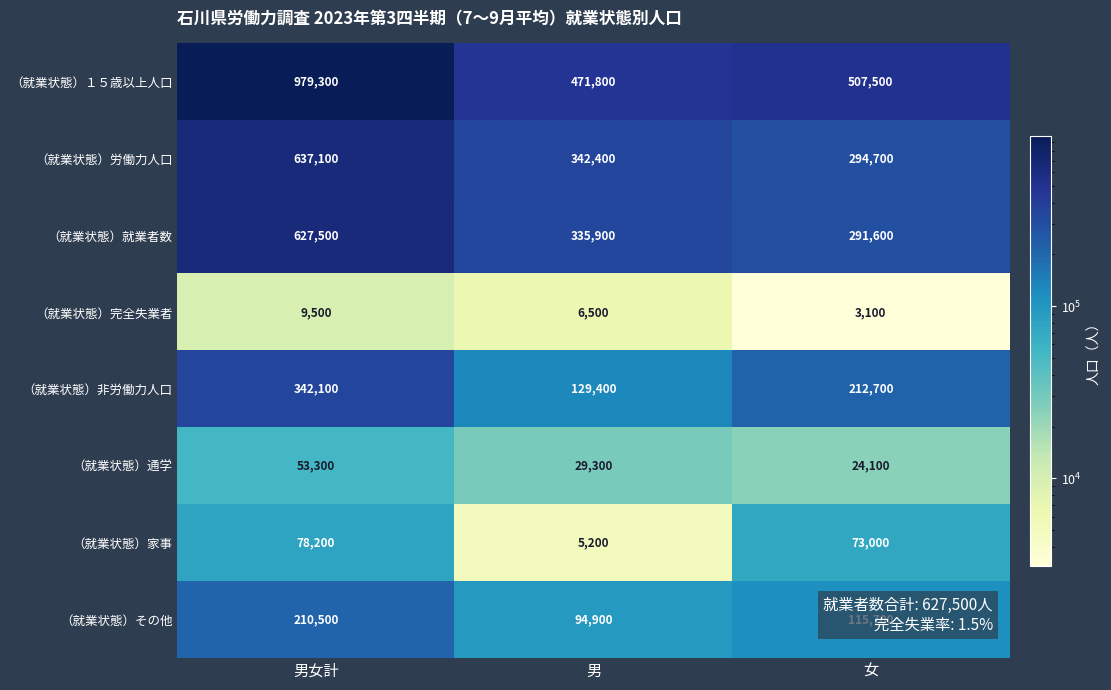

What is the sum of the （就業状態）非労働力人口 values at 女 and 男女計?

554800